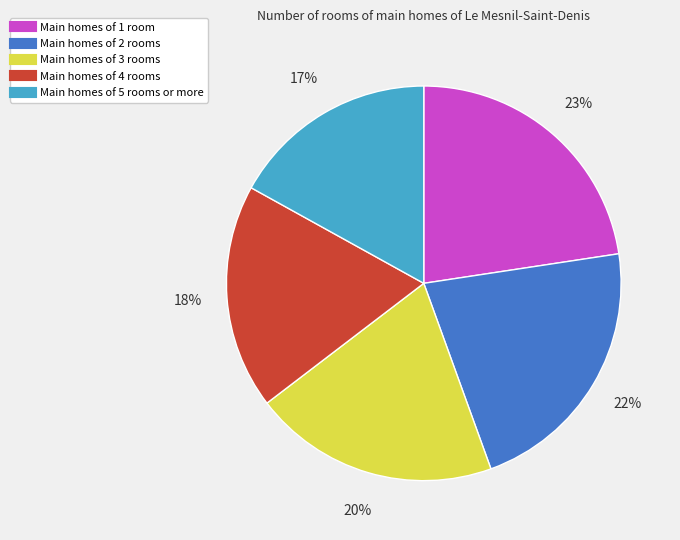

Count the number of slices in the pie.

5